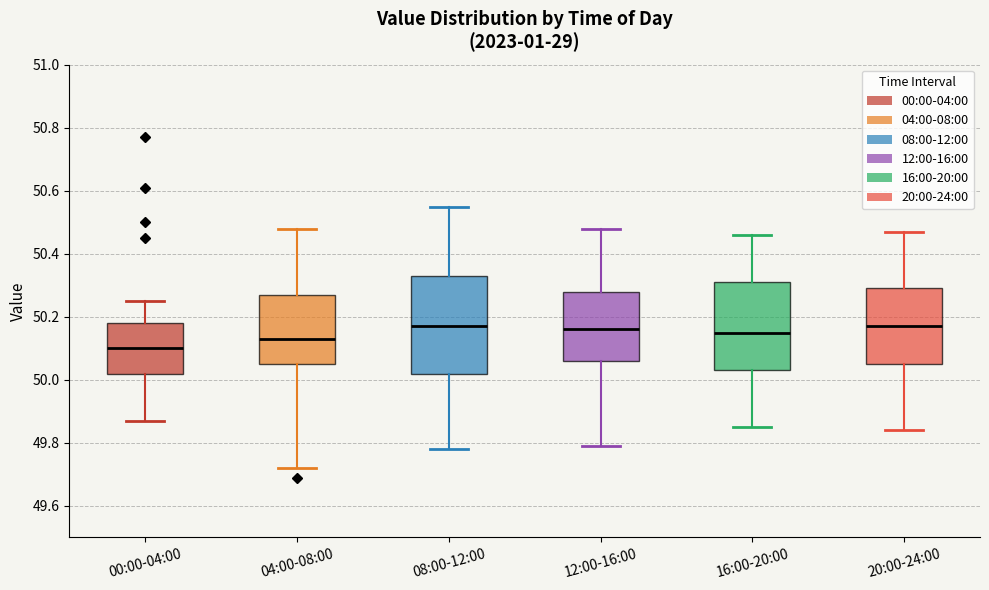

Reading left to right, read every box against the y-axis: the position of its median line, the range the box covers, and the ends of its whiskers. The values are not printed on the chart, so give them approximately, as read against the axis.

00:00-04:00: median 50.10, box 50.02 to 50.18, whiskers 49.88 to 50.26
04:00-08:00: median 50.14, box 50.06 to 50.28, whiskers 49.72 to 50.48
08:00-12:00: median 50.18, box 50.02 to 50.34, whiskers 49.78 to 50.56
12:00-16:00: median 50.16, box 50.06 to 50.28, whiskers 49.80 to 50.48
16:00-20:00: median 50.16, box 50.04 to 50.32, whiskers 49.86 to 50.46
20:00-24:00: median 50.18, box 50.06 to 50.30, whiskers 49.84 to 50.48